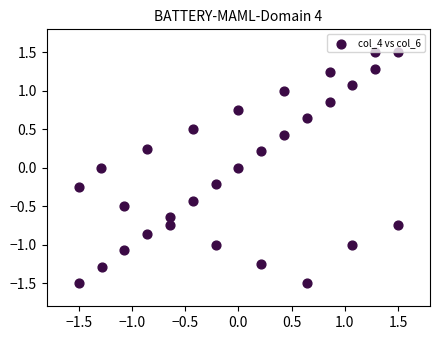

What is the range of Y values (max minus min)?

3.0